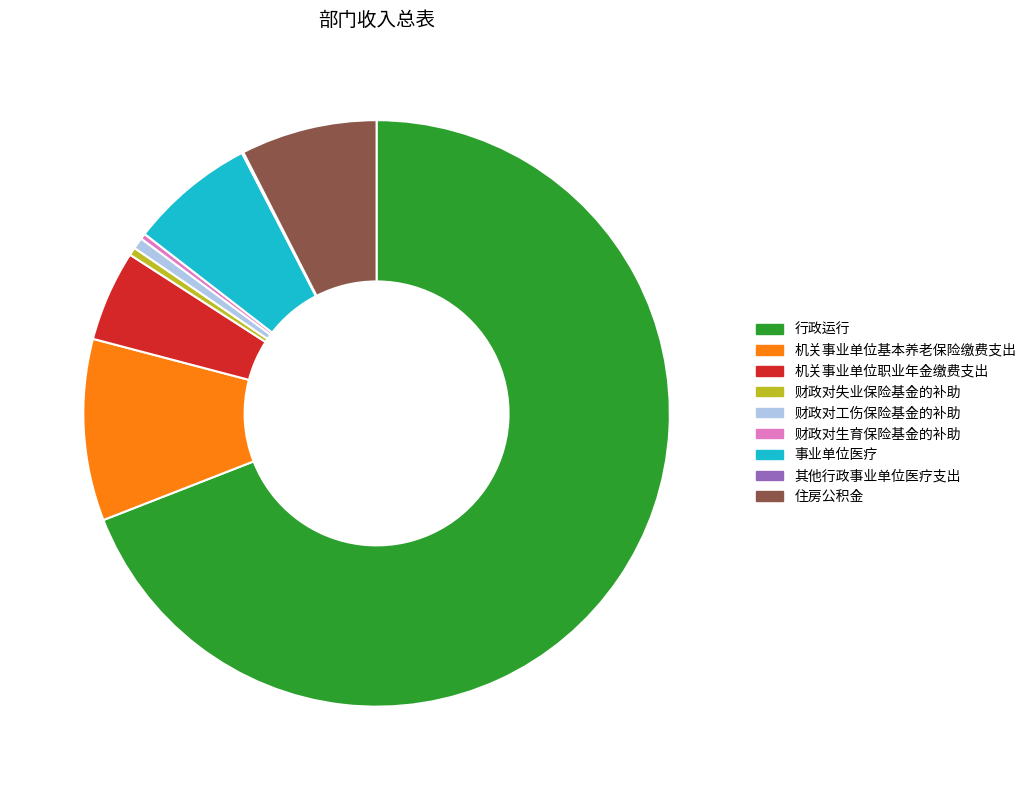

What is the majority slice?

行政运行